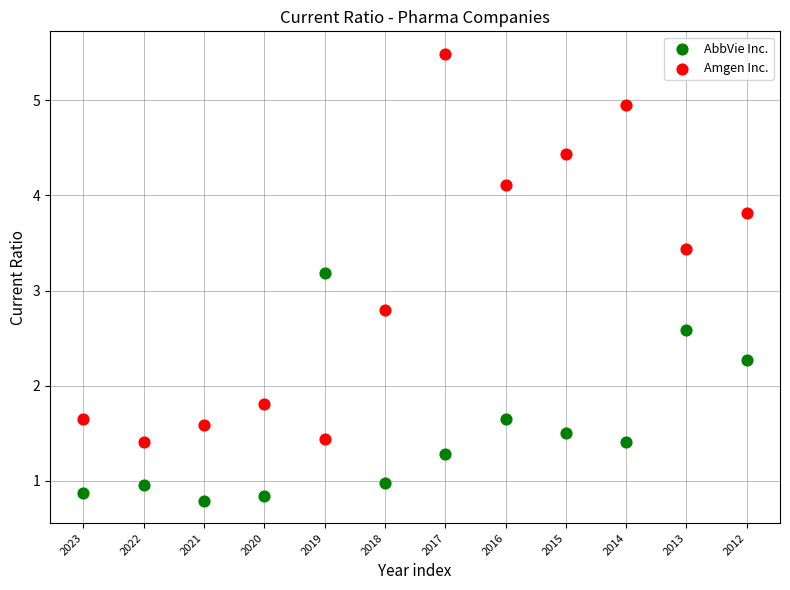

Which series reaches the minimum Y coordinate?

AbbVie Inc.